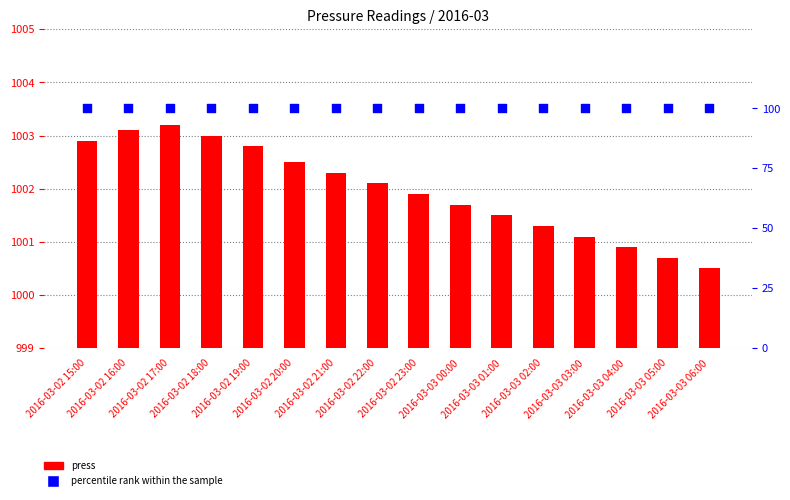

What are all the series names shown in the legend?

press, percentile rank within the sample